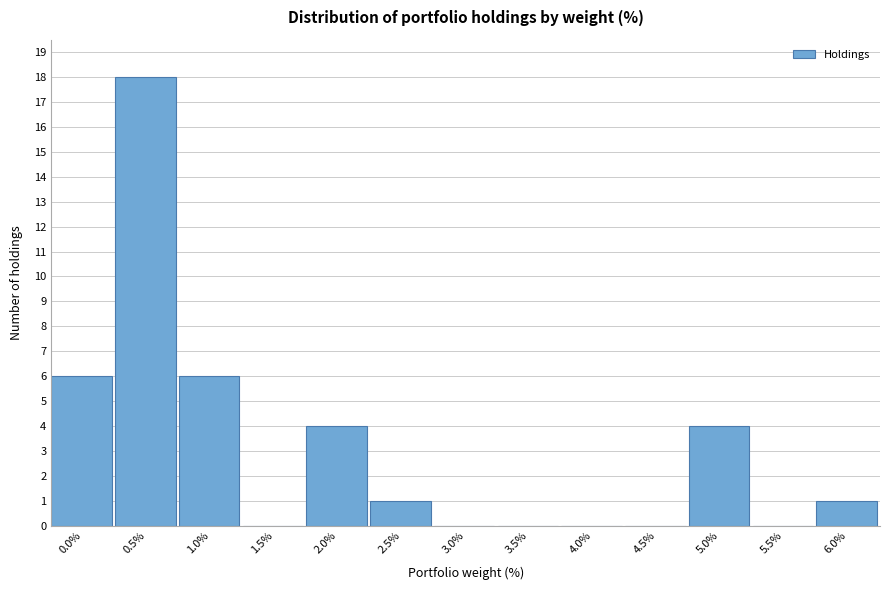

Reading left to right, what are all the values shown in this chart?

0.0%=6	0.5%=18	1.0%=6	1.5%=0	2.0%=4	2.5%=1	3.0%=0	3.5%=0	4.0%=0	4.5%=0	5.0%=4	5.5%=0	6.0%=1